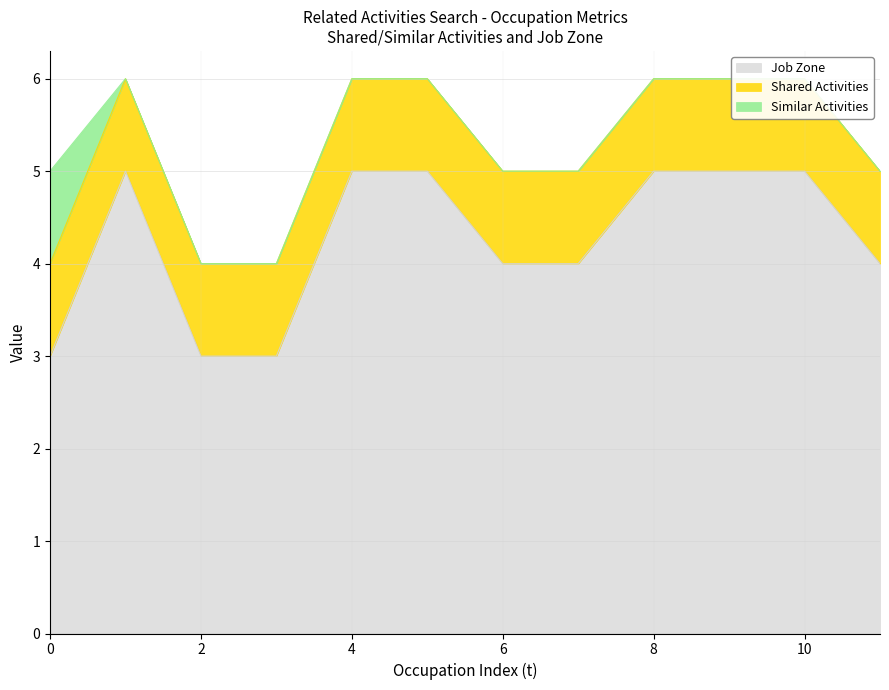

What is the value of the Shared Activities point at the 6th from the left?

1